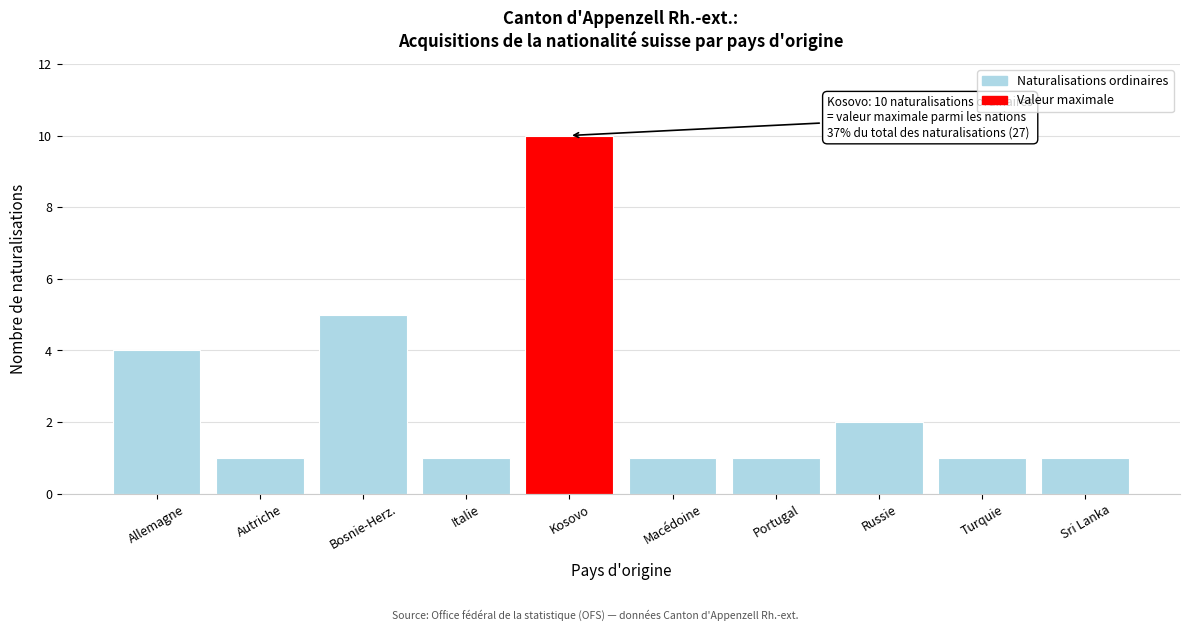

Reading right to left, transcribe all the data shown in this chart.

Sri Lanka=1	Turquie=1	Russie=2	Portugal=1	Macédoine=1	Kosovo=10	Italie=1	Bosnie-Herz.=5	Autriche=1	Allemagne=4